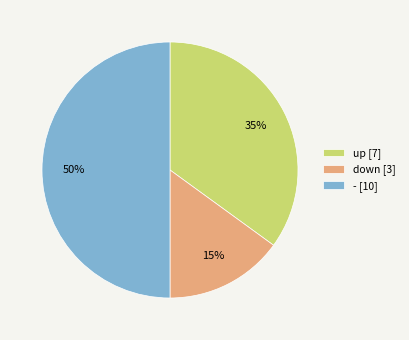

True or false: up accounts for 21% of the total.

False